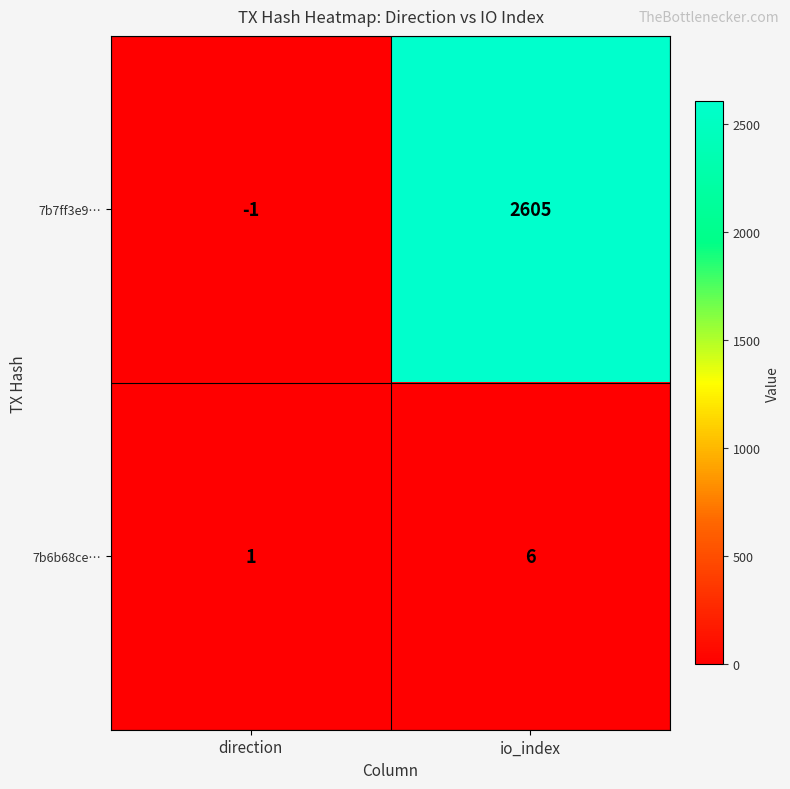

The 7b6b68ce… series shows 0 at direction. True or false?

False